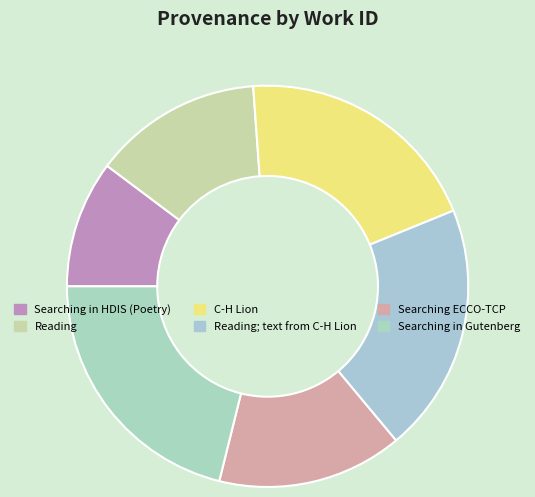

Does Reading; text from C-H Lion account for over 50% of the chart?

No